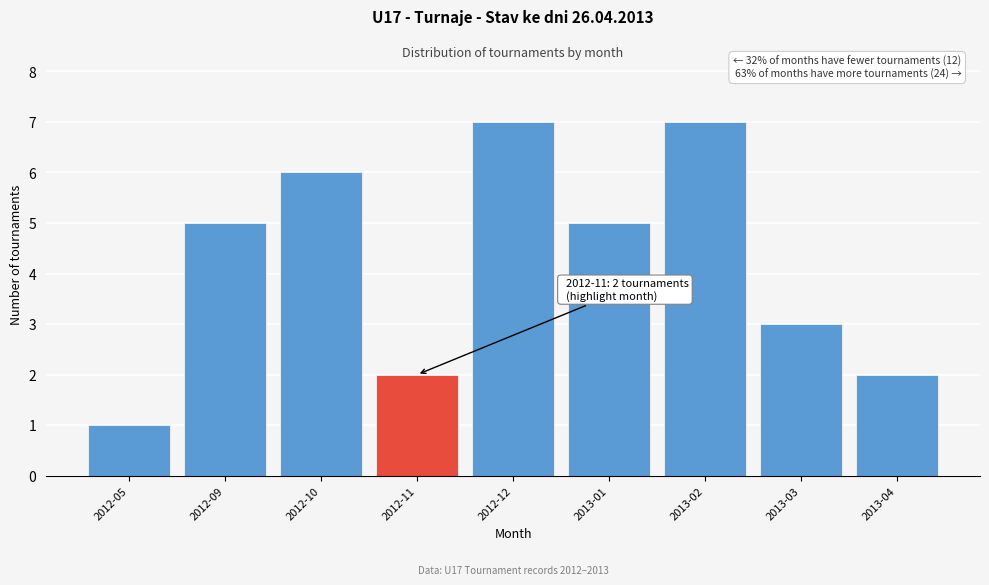

Reading right to left, extract all data points from this chart.

2	3	7	5	7	2	6	5	1